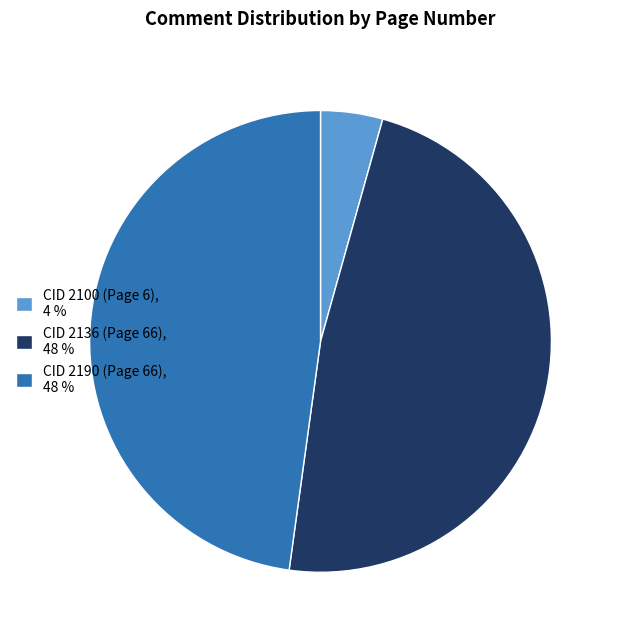

The CID 2136 (Page 66) slice represents 34% of the pie. True or false?

False